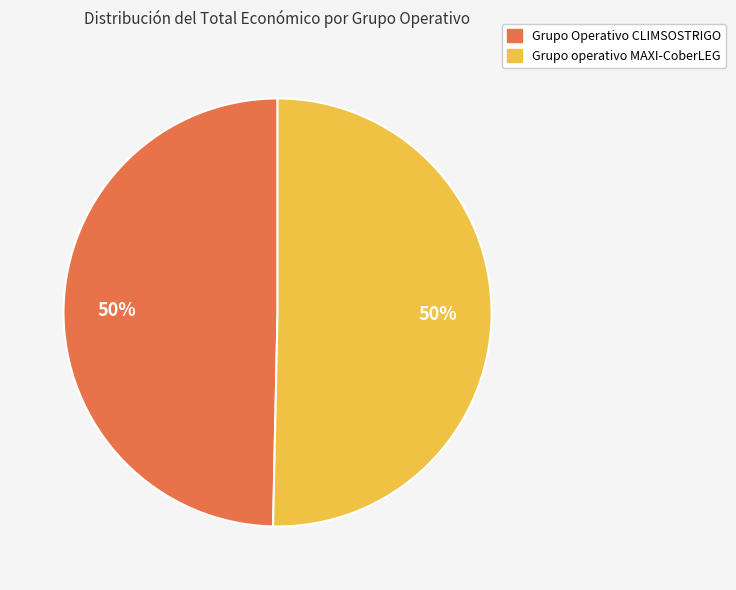

How many slices are in this pie chart?

2